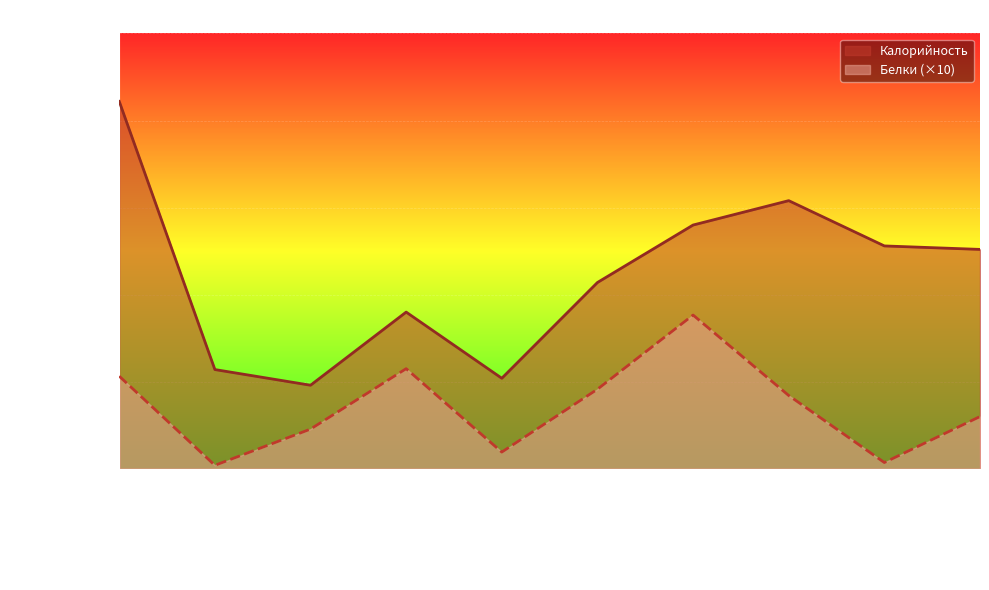

True or false: Калорийность and Белки intersect in this chart.

False